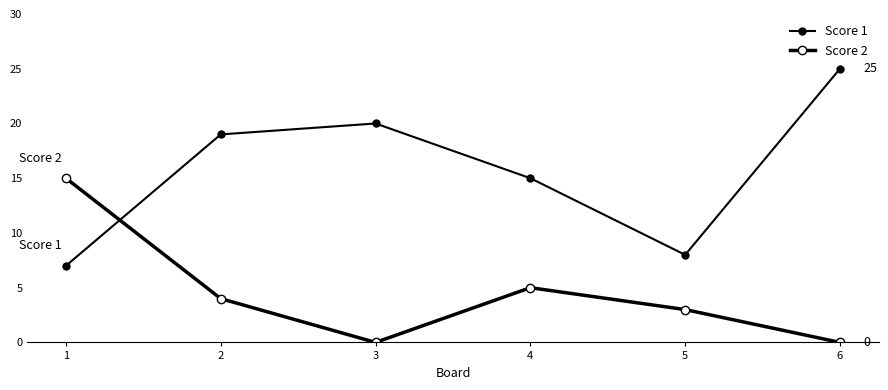

Count the number of data series in this chart.

2